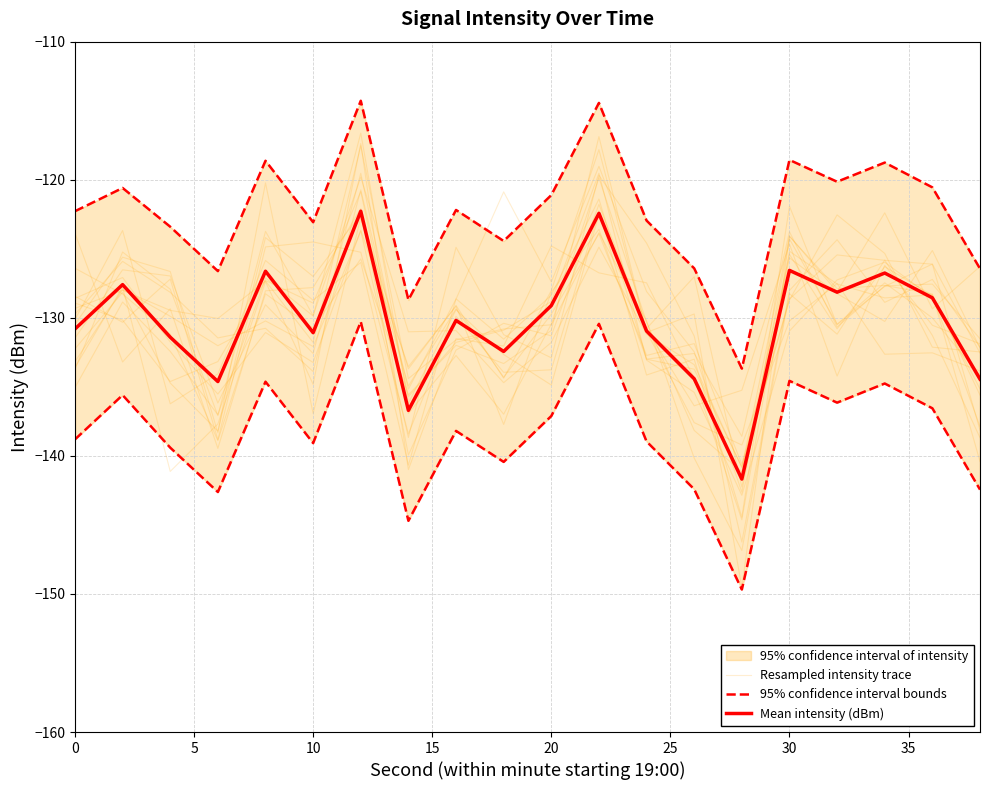

Reading right to left, what are all the values shown in this chart?

Resampled intensity trace: -138.7	-131.3	-125.8	-131.2	-128.3	-146.9	-140.2	-130.2	-123.8	-130.5	-130.8	-131.6	-134.4	-117.5	-131.8	-127.3	-130.0	-129.5	-128.0	-129.3
95% confidence interval bounds: -126.4	-120.6	-118.8	-120.1	-118.6	-133.7	-126.4	-123.0	-114.4	-121.1	-124.4	-122.2	-128.7	-114.3	-123.1	-118.6	-126.6	-123.4	-120.6	-122.3
Mean intensity (dBm): -134.4	-128.6	-126.8	-128.1	-126.6	-141.7	-134.4	-131.0	-122.4	-129.1	-132.4	-130.2	-136.7	-122.3	-131.1	-126.6	-134.6	-131.4	-127.6	-130.8